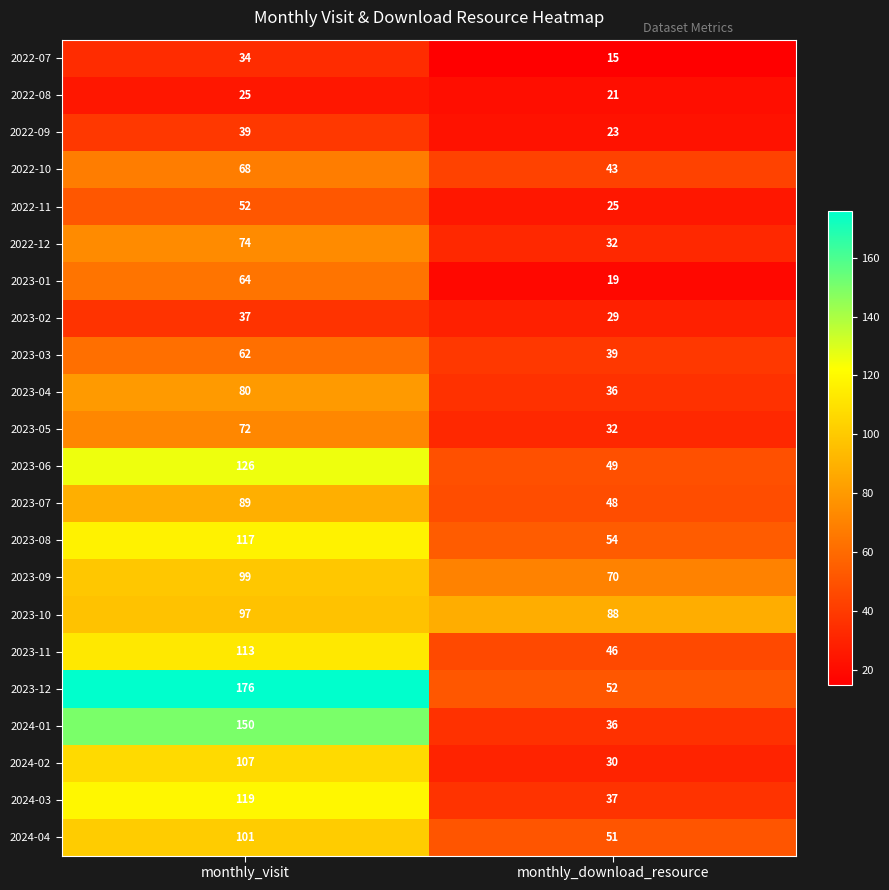

Is it true that 2023-06 equals 84 at monthly_download_resource?

False